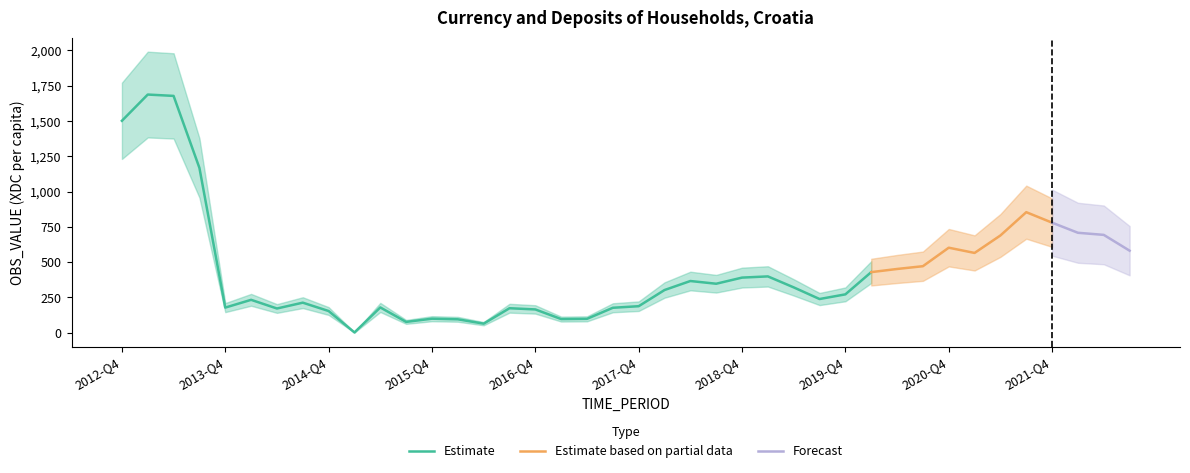

At which label is the value closest to 844?

2021-Q3